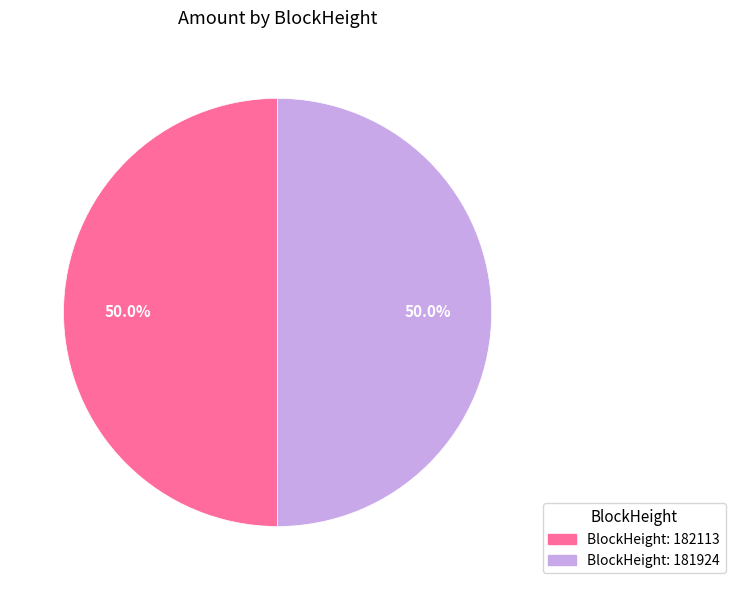

Count the number of slices in the pie.

2